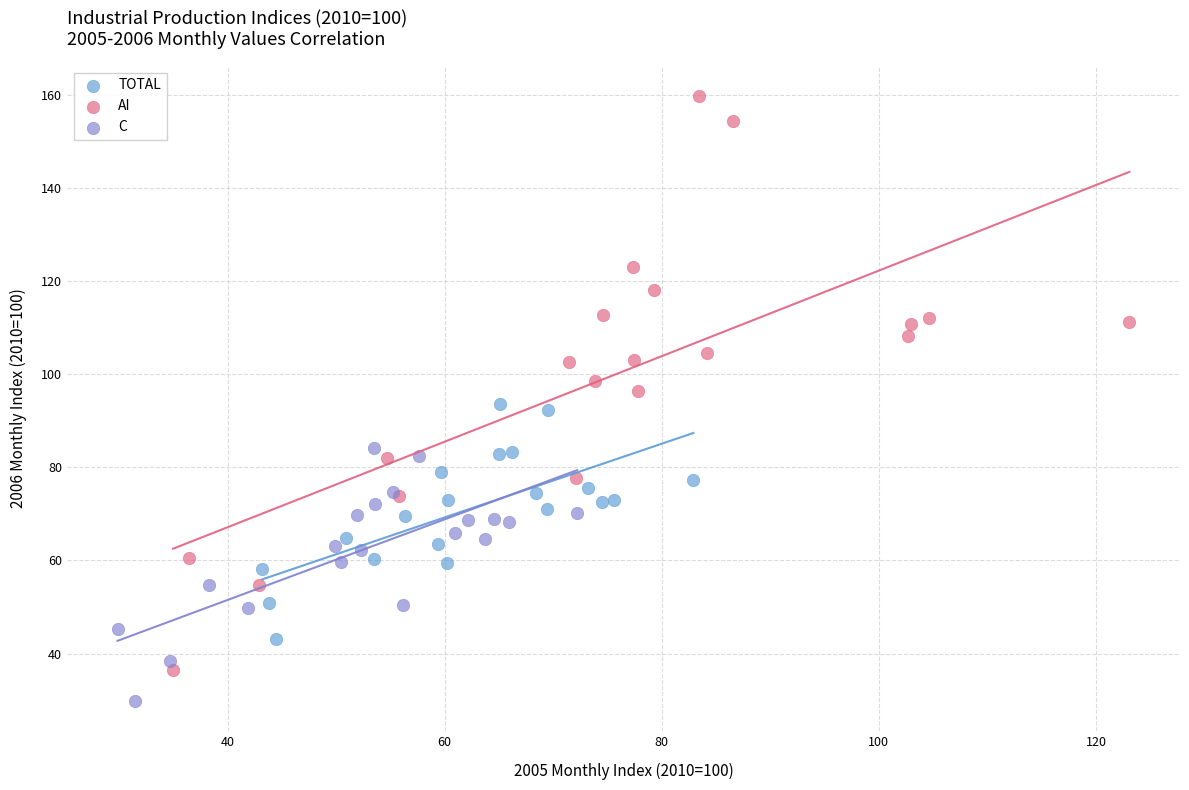

Which series reaches the minimum Y coordinate?

C